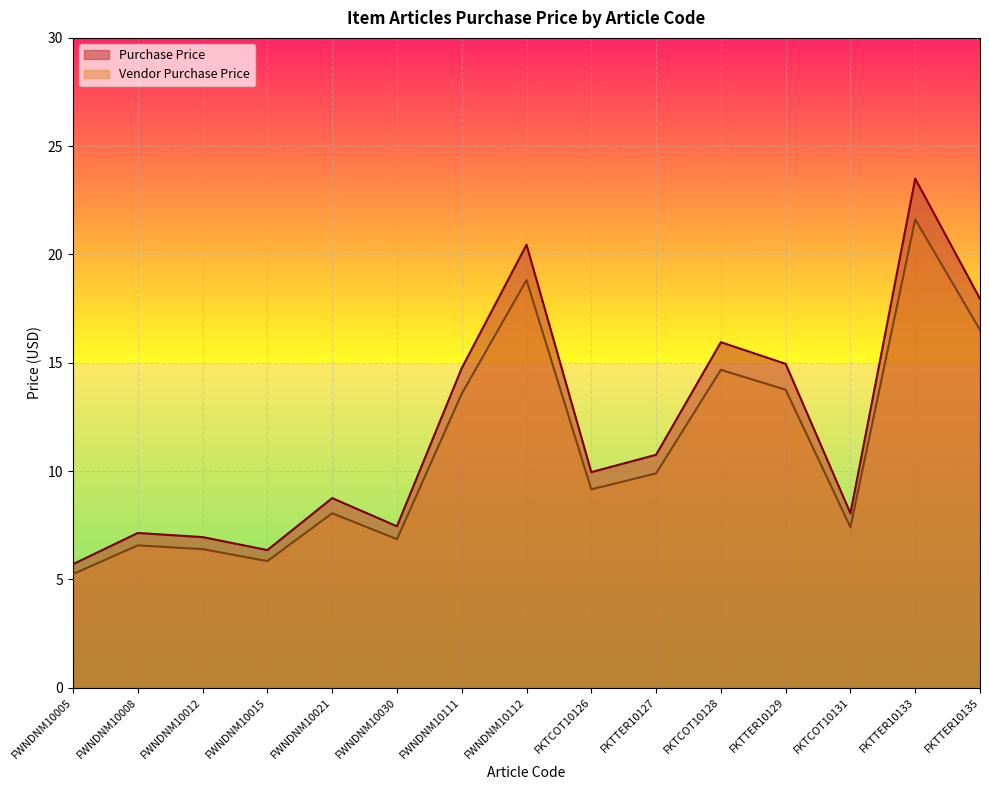

How many data points in Purchase Price are above 9?

8